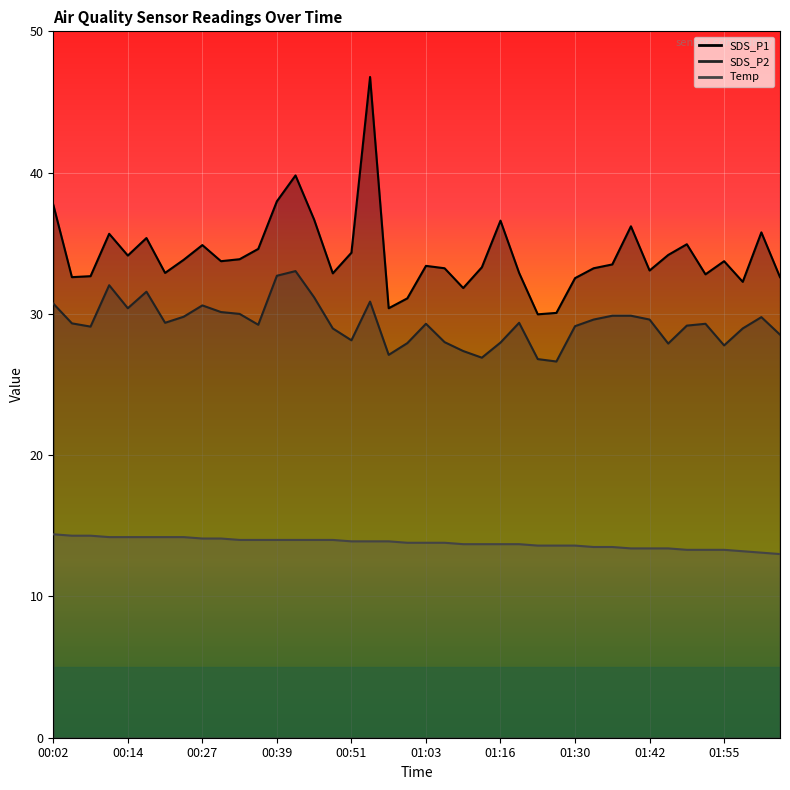

True or false: SDS_P2 and Temp intersect in this chart.

False